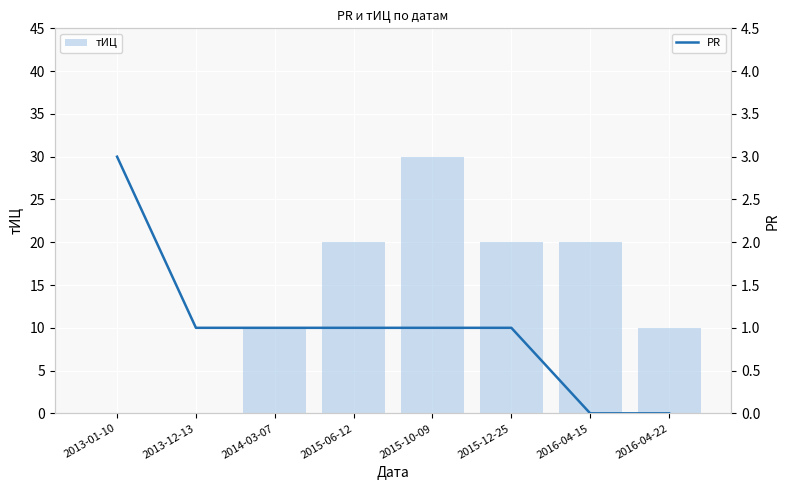

Reading left to right, extract all data points from this chart.

тИЦ: 0	0	10	20	30	20	20	10
PR: 3	1	1	1	1	1	0	0